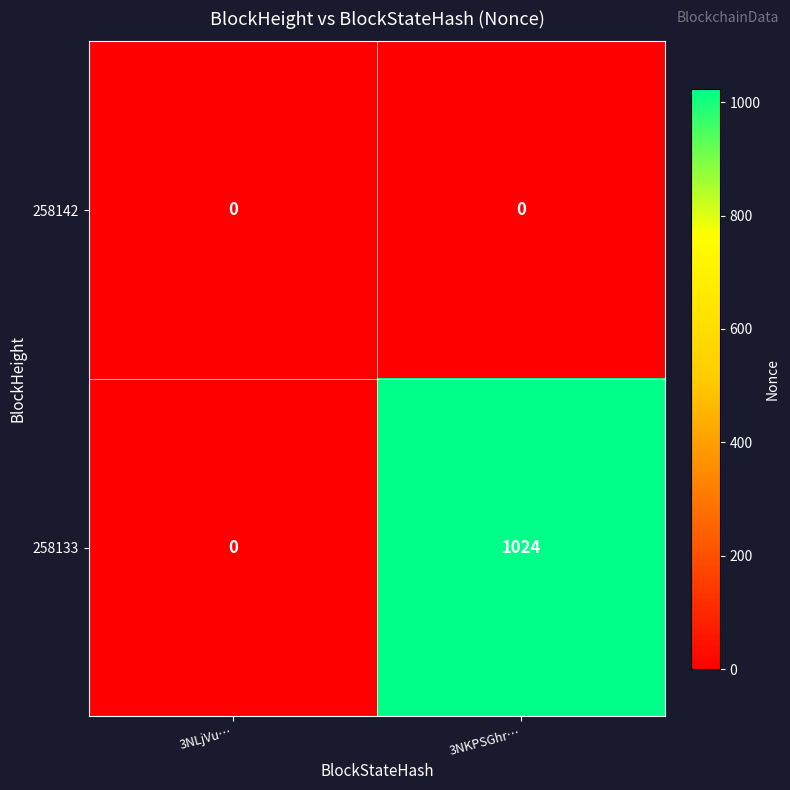

List the series in order of their peak value, highest first.

258133, 258142